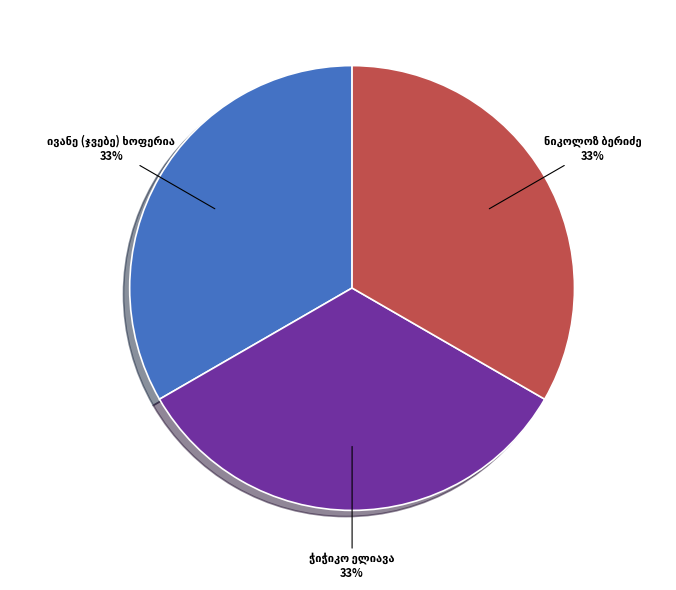

How many segments does this pie chart have?

3